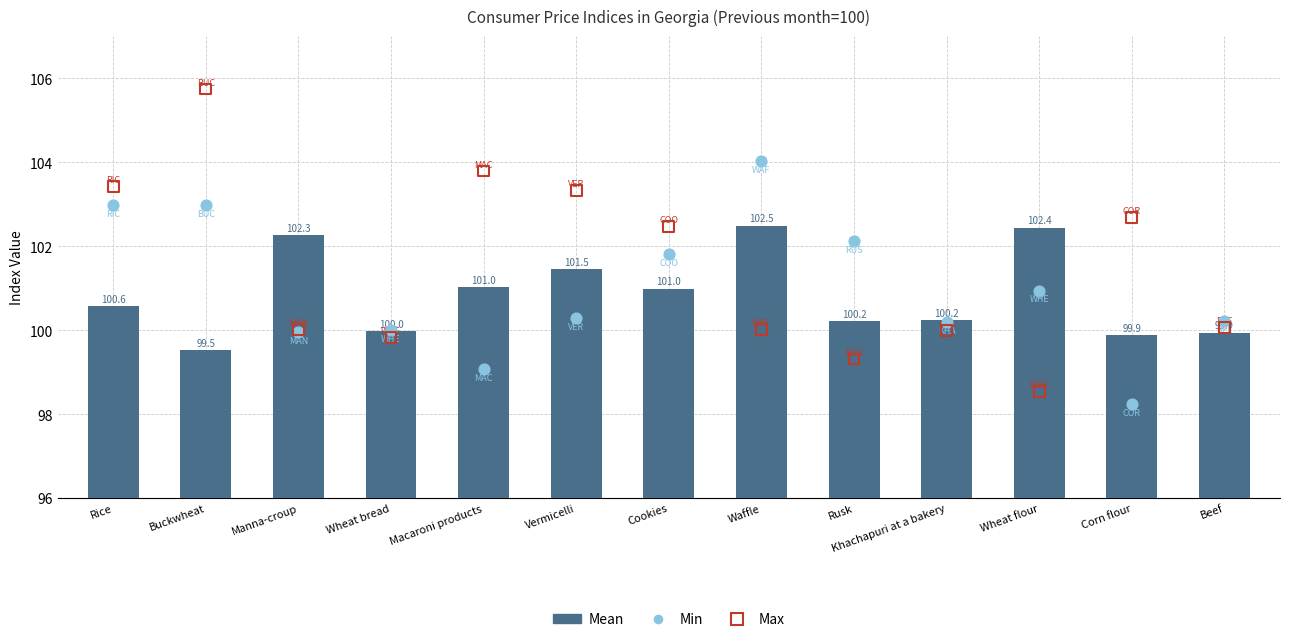

Which has a higher value, Cookies or Vermicelli?

Vermicelli